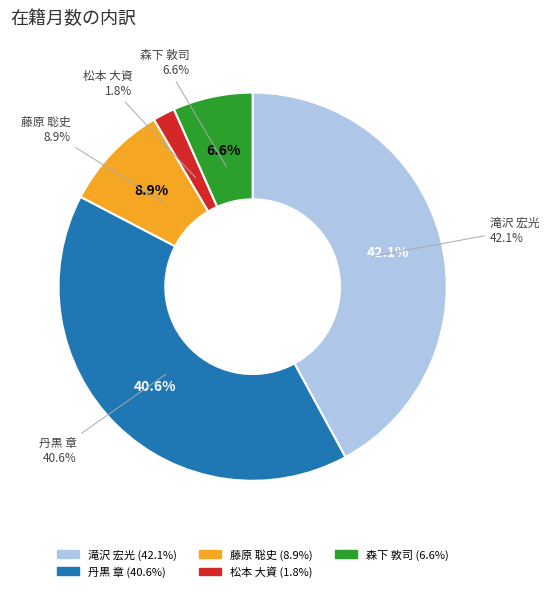

Is it true that 113573
丹黒 章 is 41% of the pie?

True